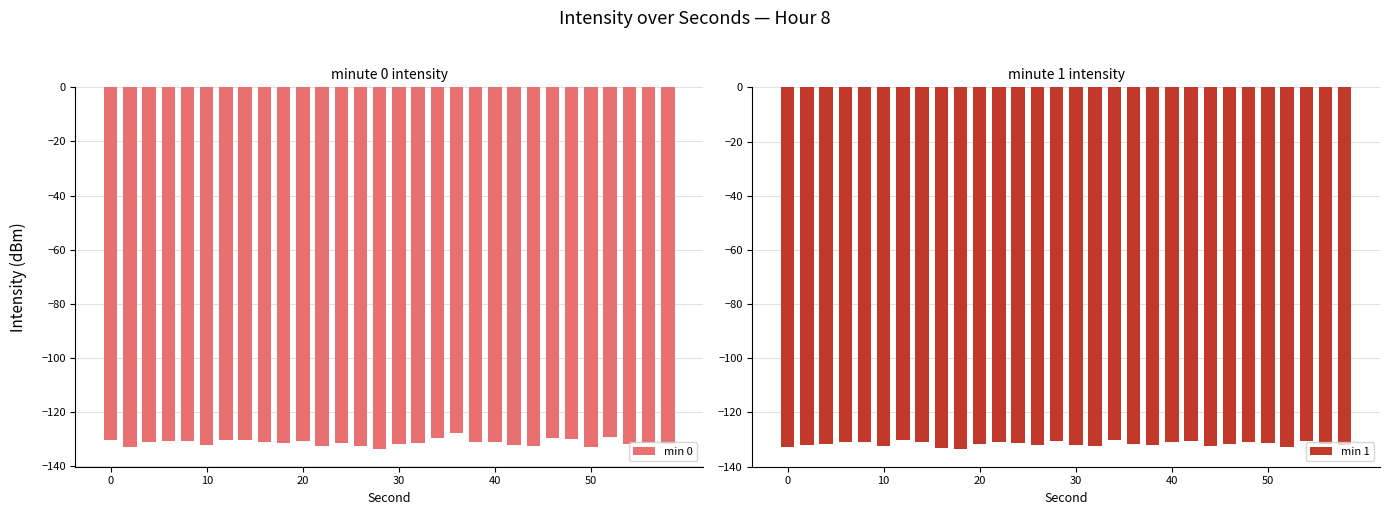

What is the sum of all min 0 values?

-3933.6